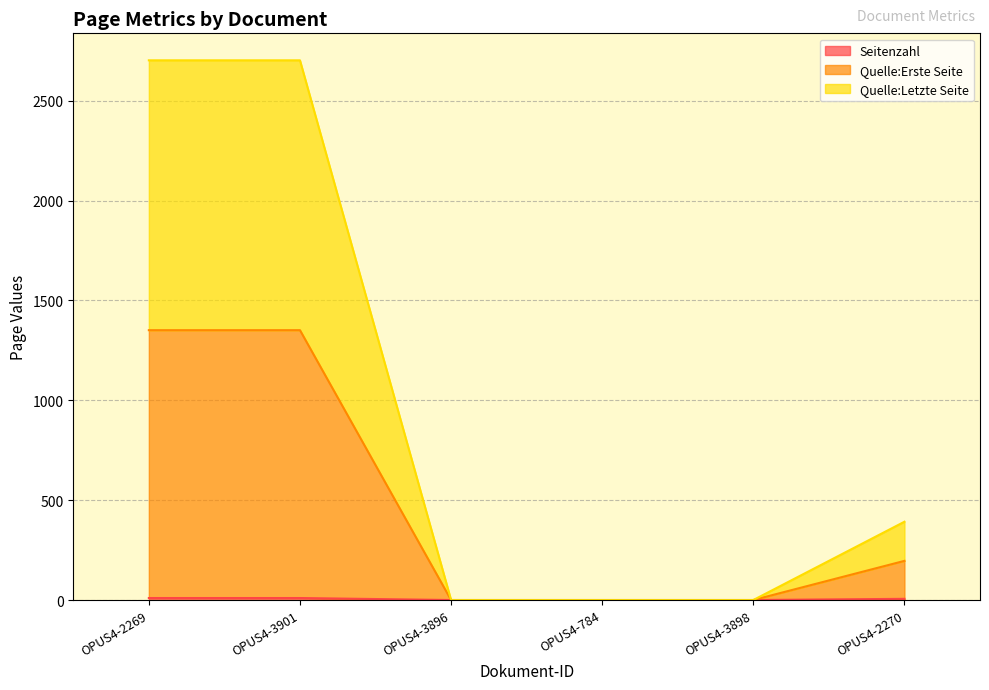

How many lines are shown in the chart?

3